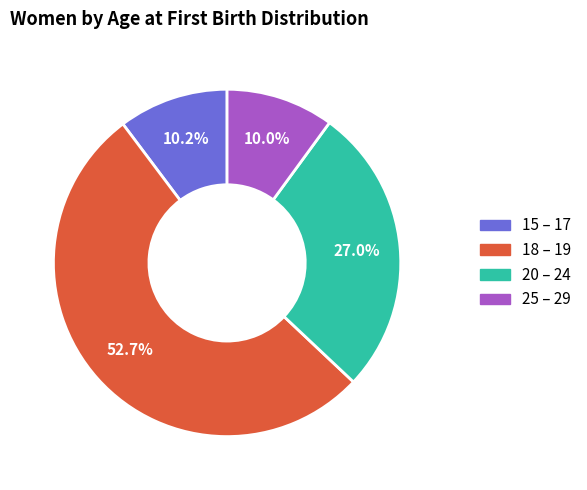

Which slice is the largest?

18 – 19